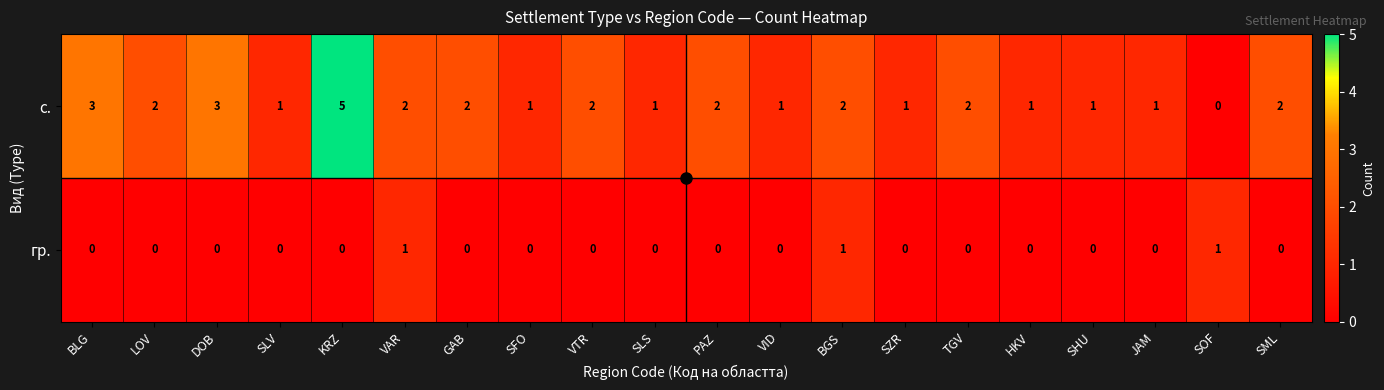

Is it true that гр. equals -1 at SFO?

False